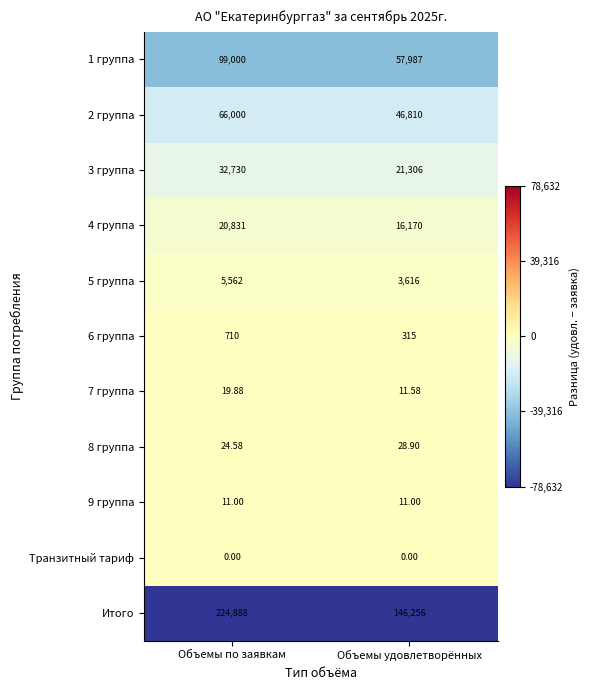

At how many categories does at least one series exceed 0?

2